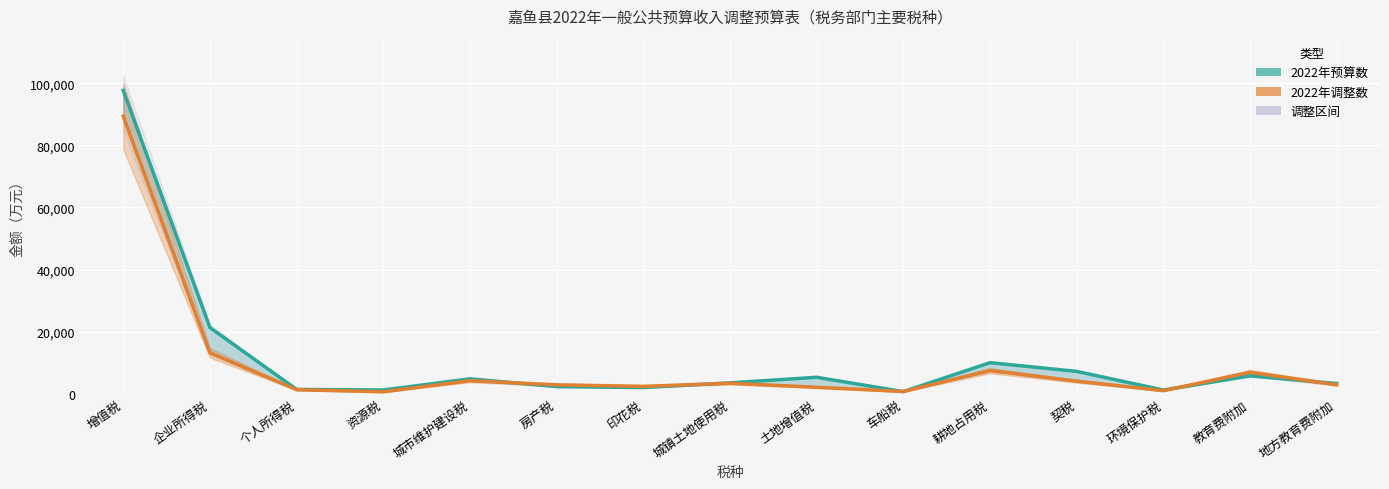

List the series in order of their overall mean, lowest first.

2022年调整数, 2022年预算数